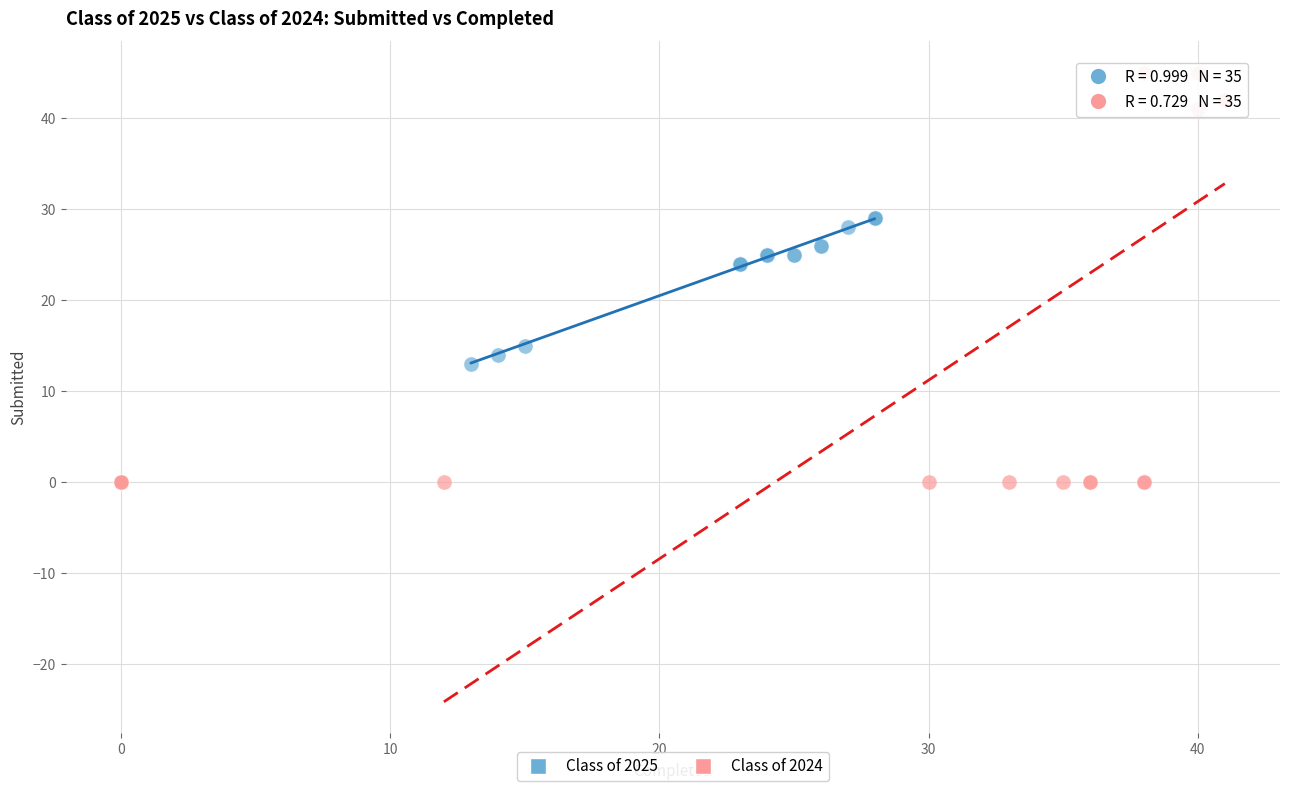

Which series contains the highest Y value?

Class of 2024